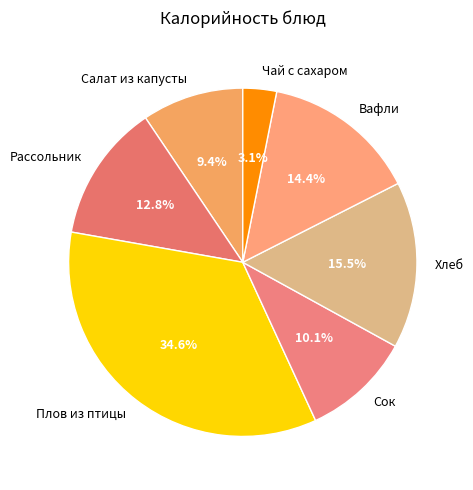

To the nearest percent, what is the difference between the largest and smallest slice percentages?

32%